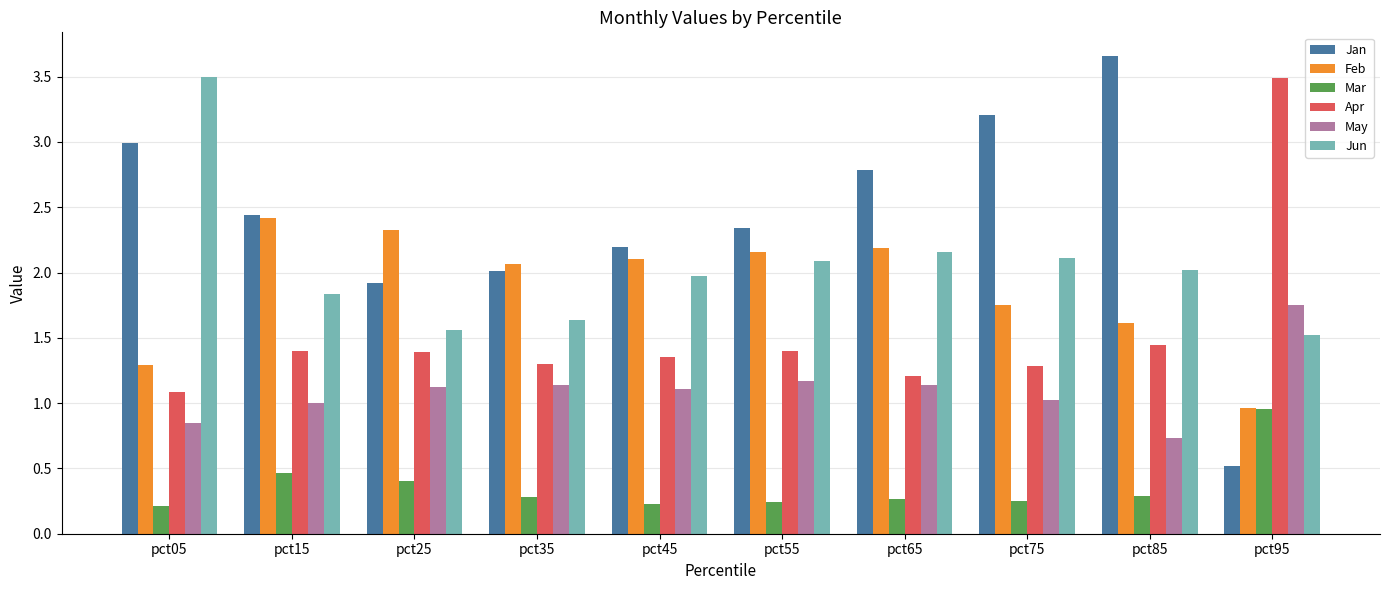

At how many categories does at least one series exceed 1?

10